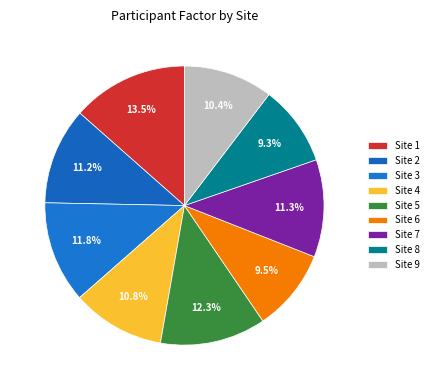

What percentage is the Site 7 slice, to the nearest percent?

11%